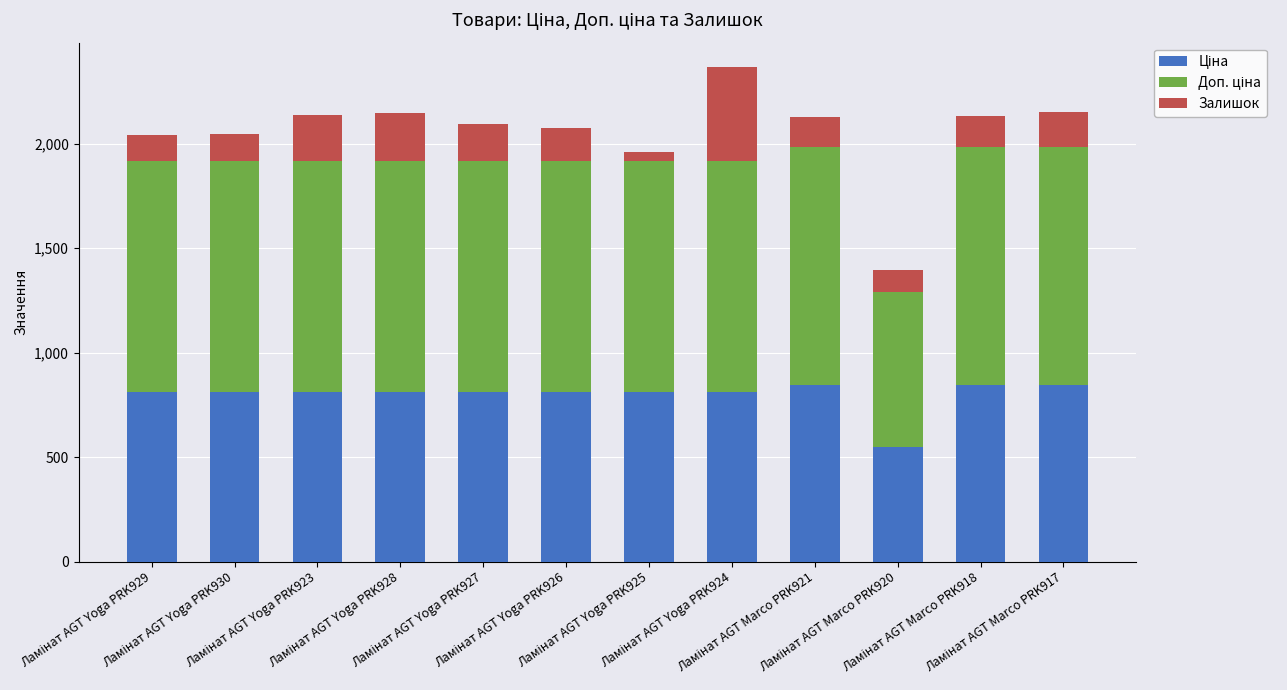

Which series changed the most between Ламінат AGT Yoga PRK928 and Ламінат AGT Marco PRK921?

Залишок